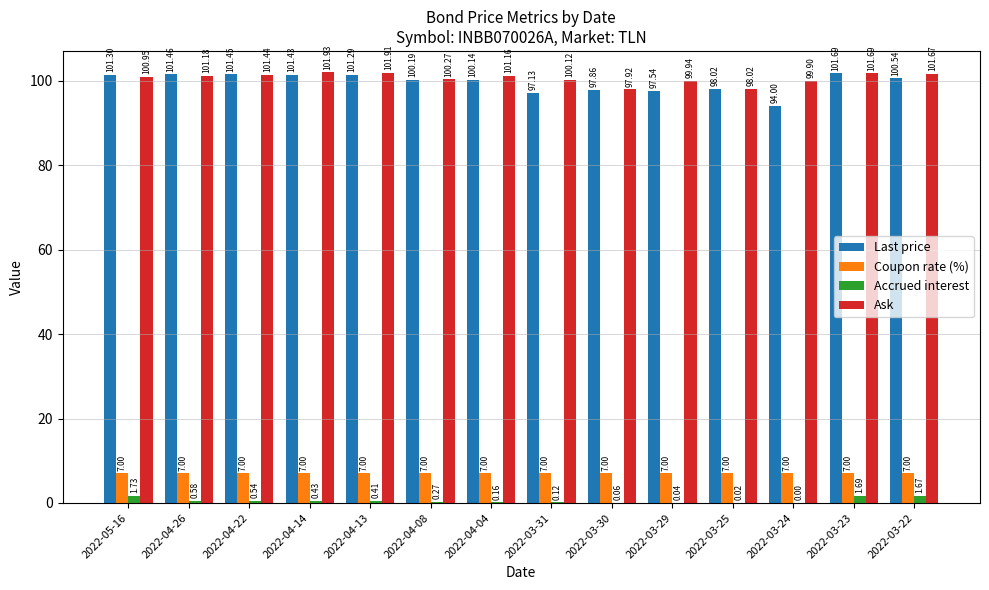

What is the total value across all series at 2022-04-08?

207.7